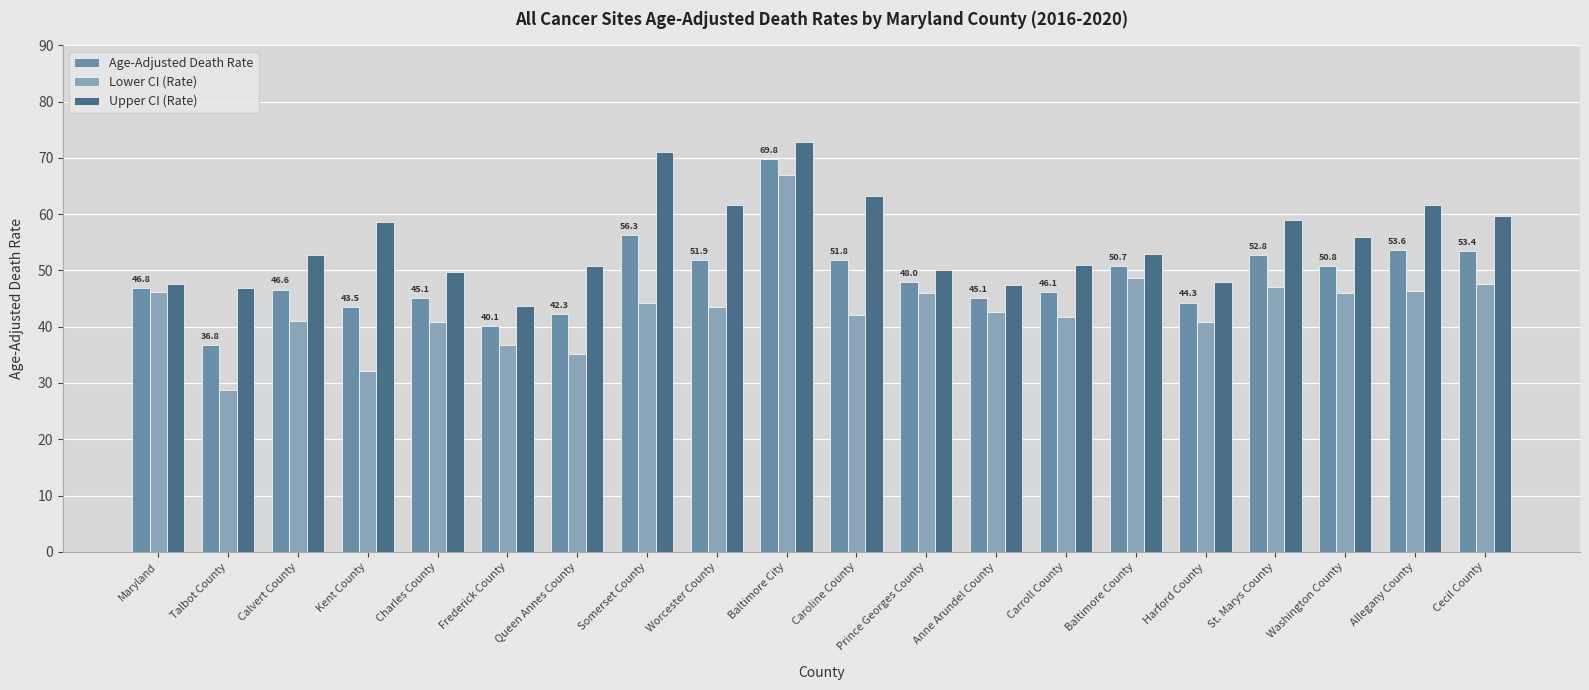

Are the bars grouped side by side (vs. stacked)?

Yes